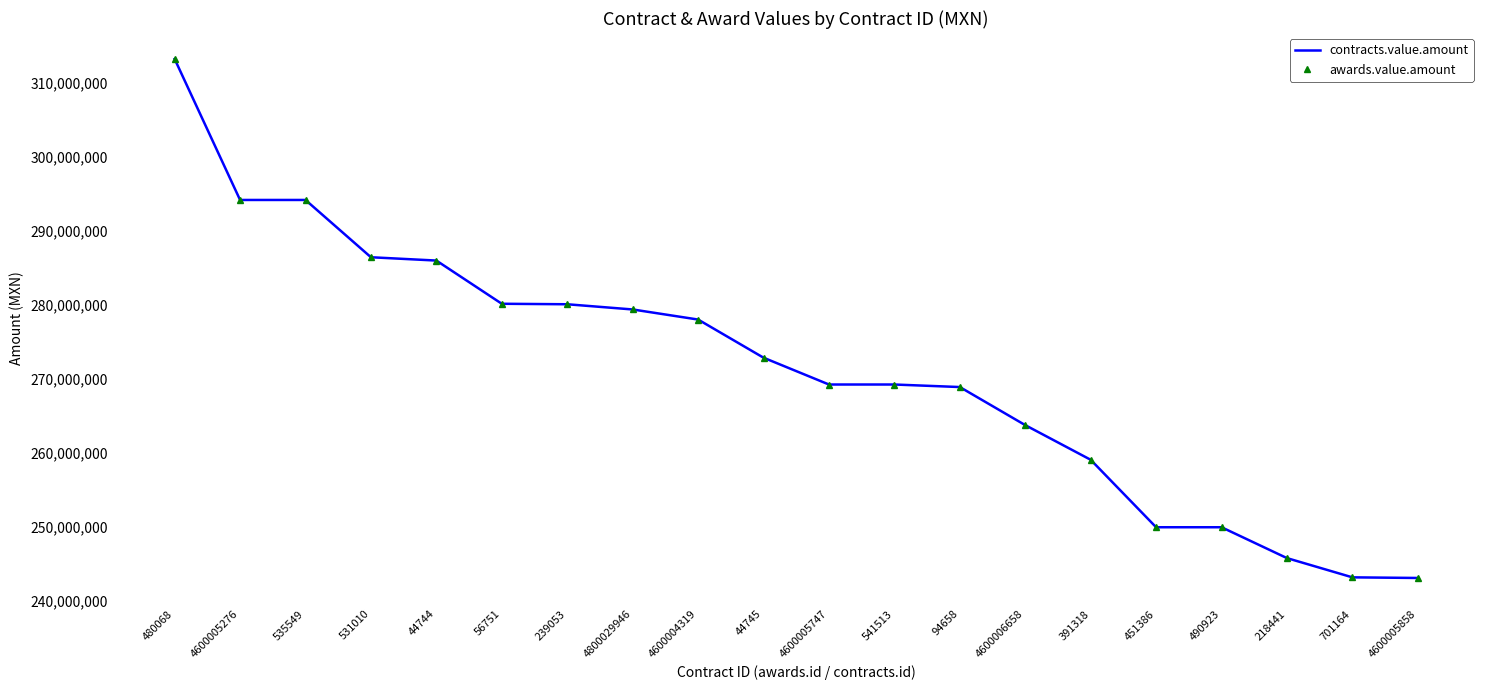

Is this an area chart (filled region under the line)?

No